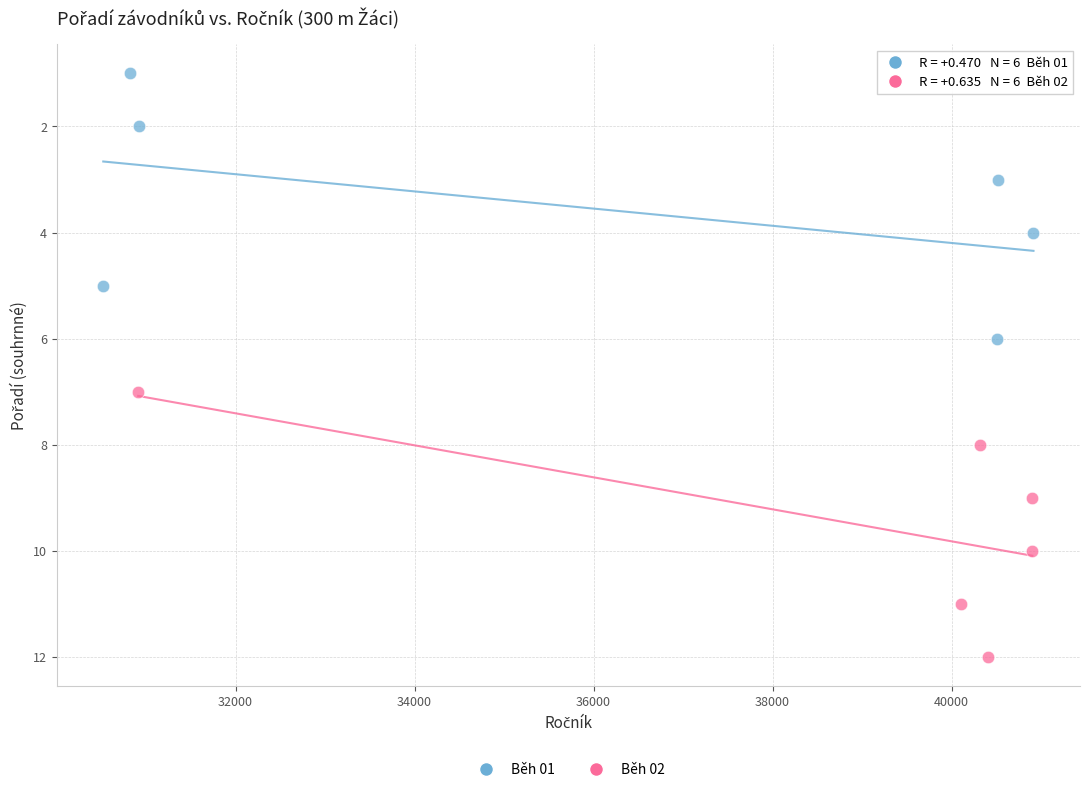

Which series contains the highest Y value?

Běh 02